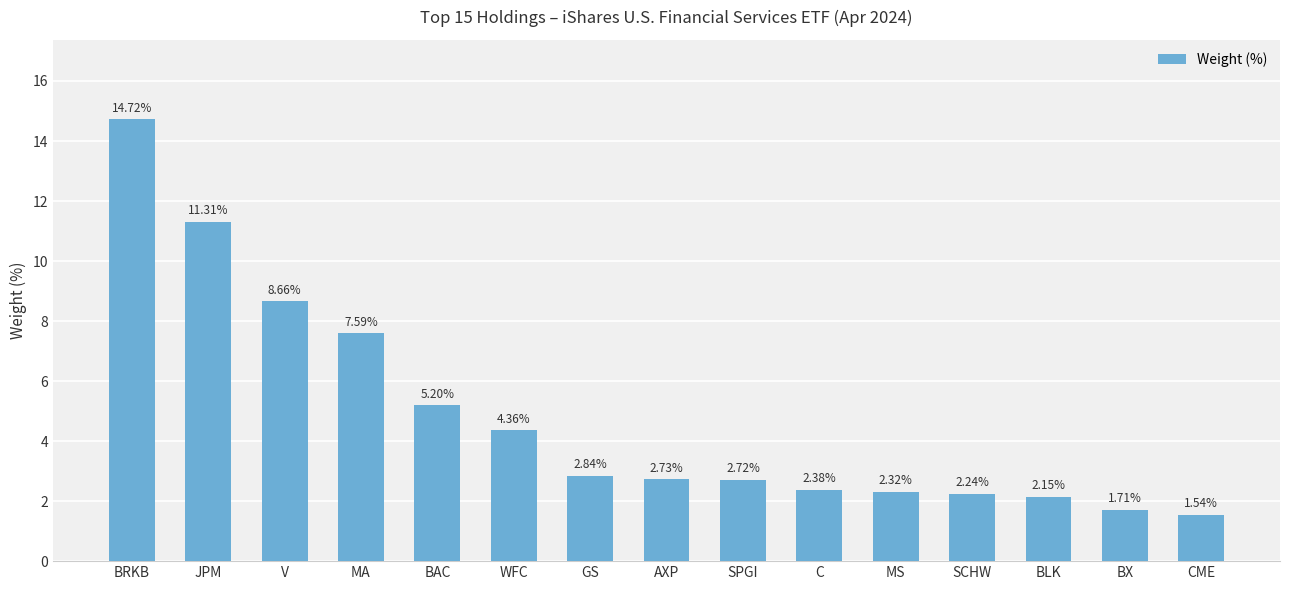

What is the average value?

4.8